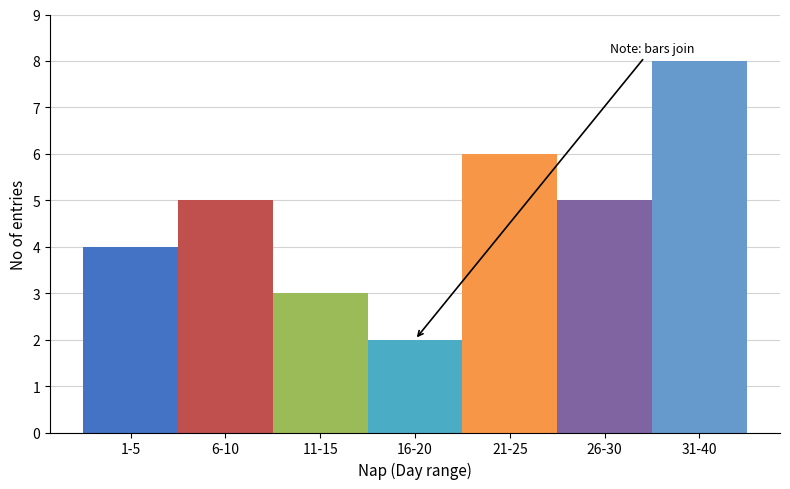

Reading right to left, extract all data points from this chart.

31-40=8	26-30=5	21-25=6	16-20=2	11-15=3	6-10=5	1-5=4